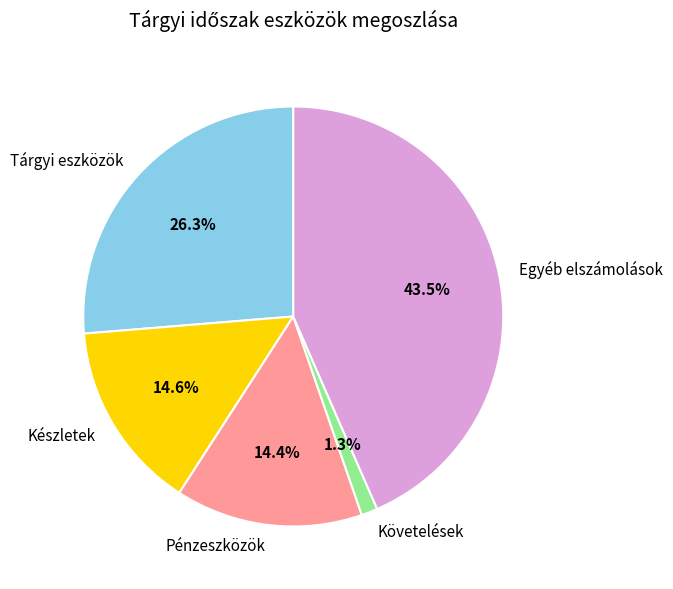

Does Készletek account for over 50% of the chart?

No